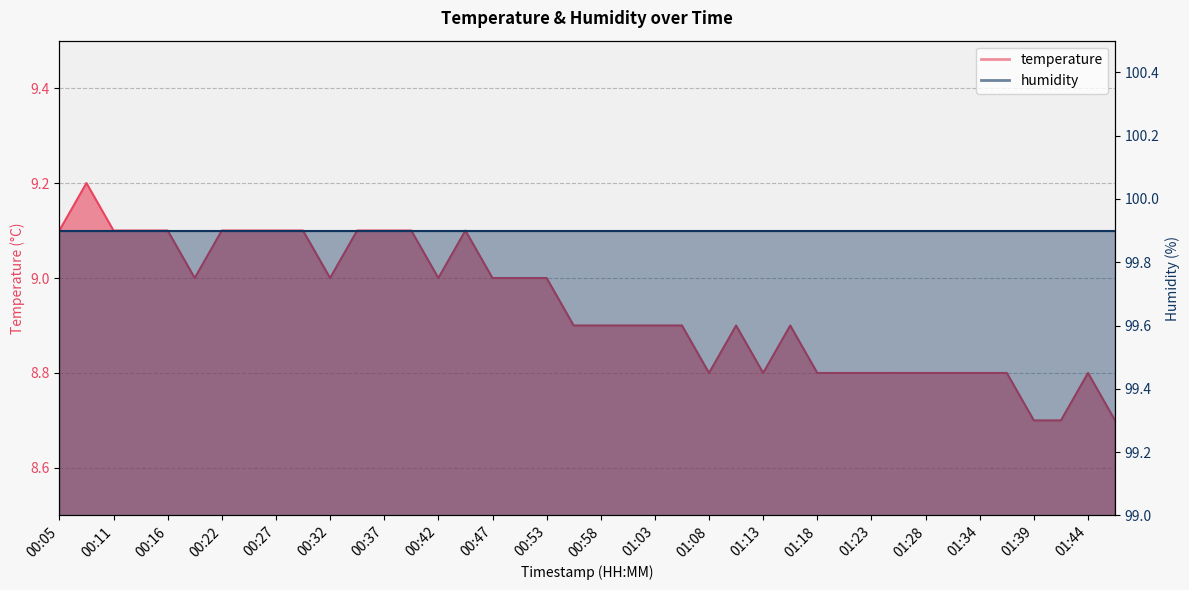

Count the values in the range 8 to 9.

27